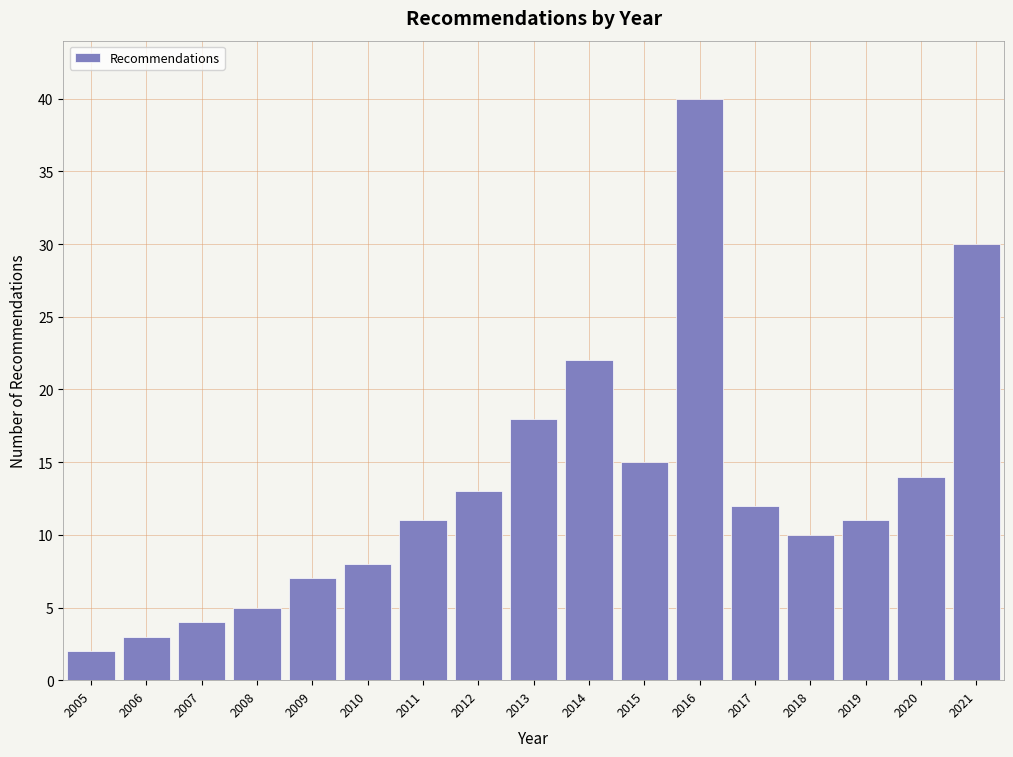

Reading left to right, list all the values displayed in this chart.

2005=2	2006=3	2007=4	2008=5	2009=7	2010=8	2011=11	2012=13	2013=18	2014=22	2015=15	2016=40	2017=12	2018=10	2019=11	2020=14	2021=30